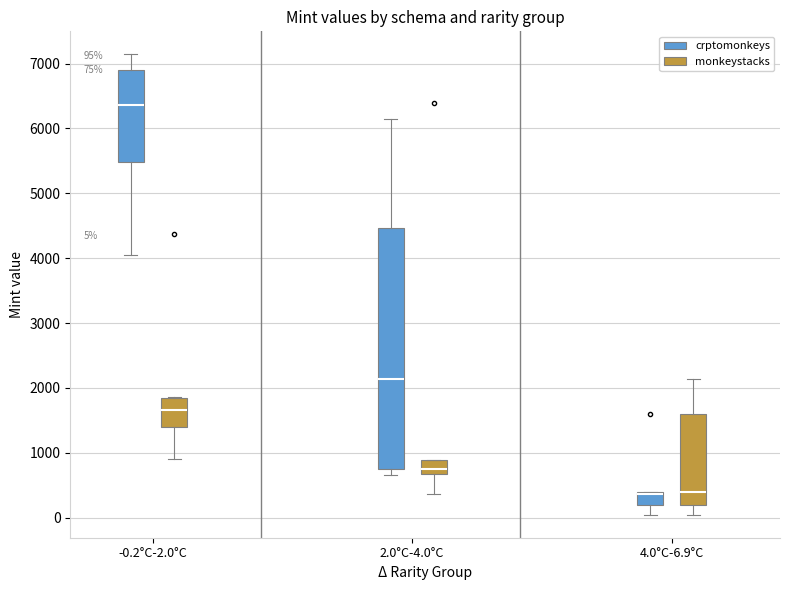

Which box is the tallest, from its lower edge to its upper edge?

2.0°C-4.0°C (crptomonkeys)